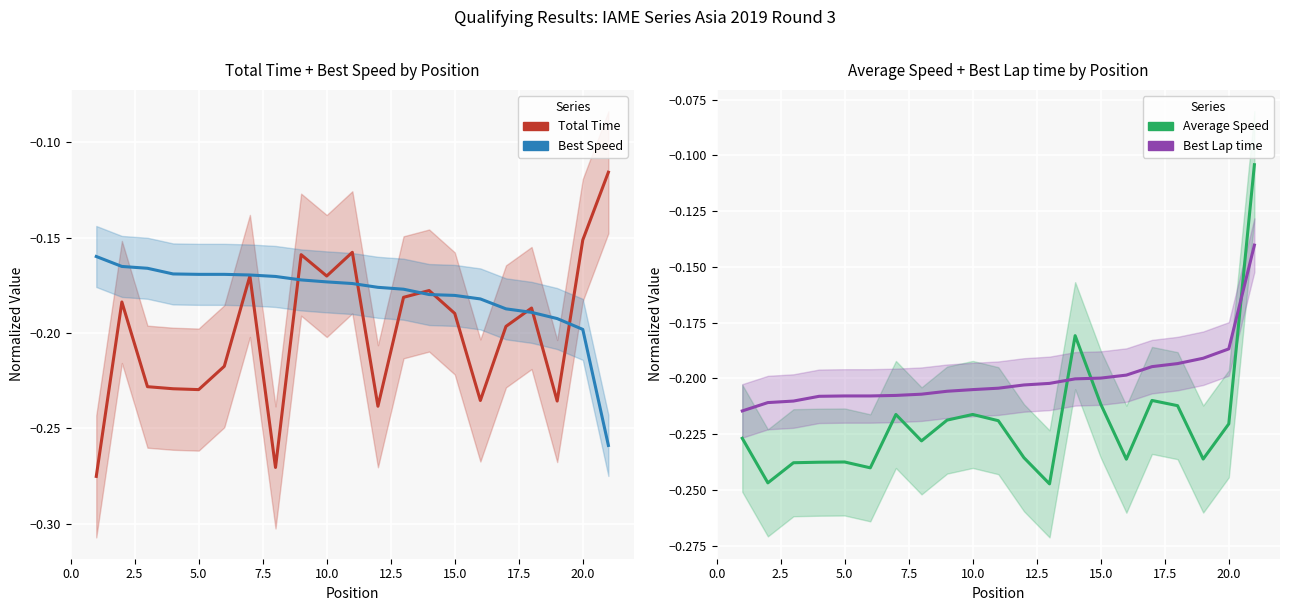

After their last crossing, which series has the higher values: Best Lap time or Best Speed?

Best Lap time